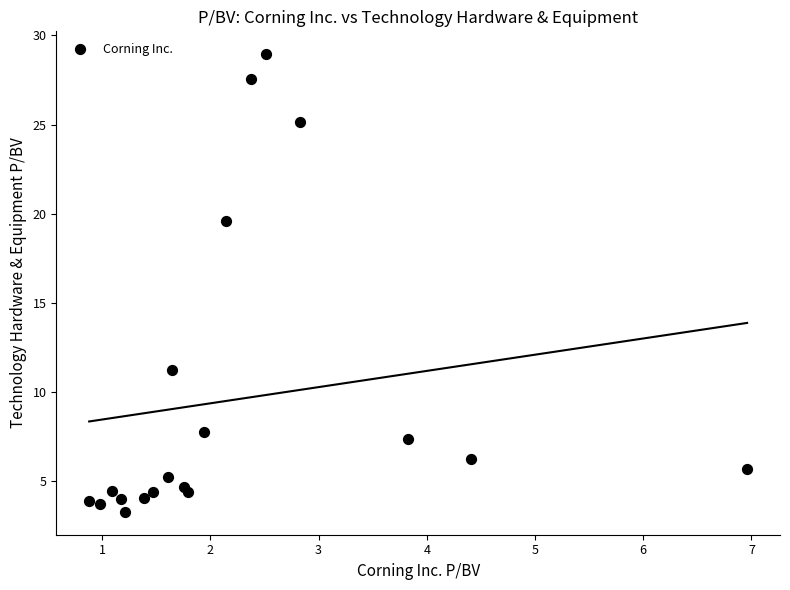

What Y value in the scatter plot is closest to 16?

19.6